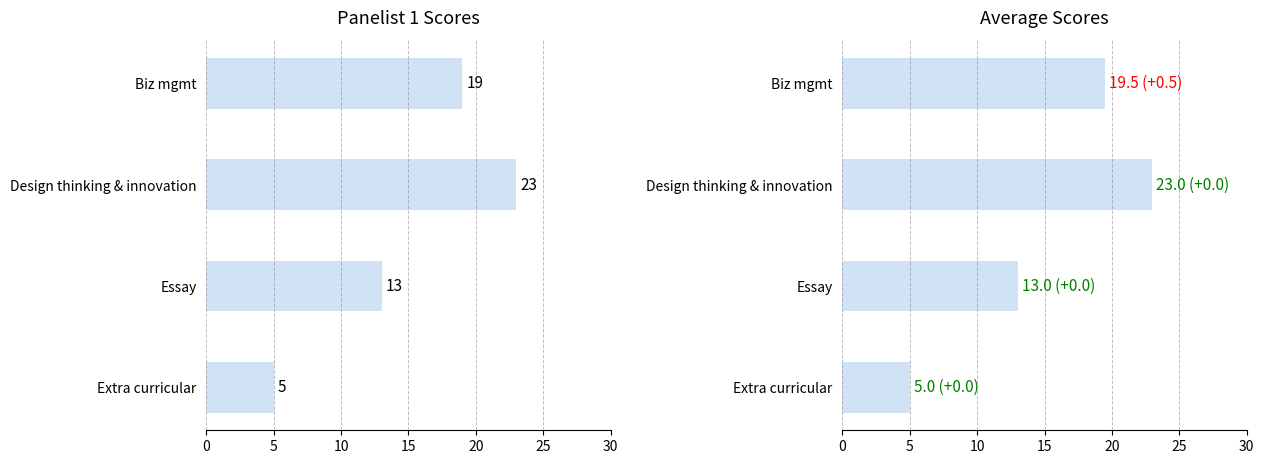

Reading left to right, transcribe all the data shown in this chart.

Panelist 1: 19.0	23.0	13.0	5.0
Average: 19.5	23.0	13.0	5.0